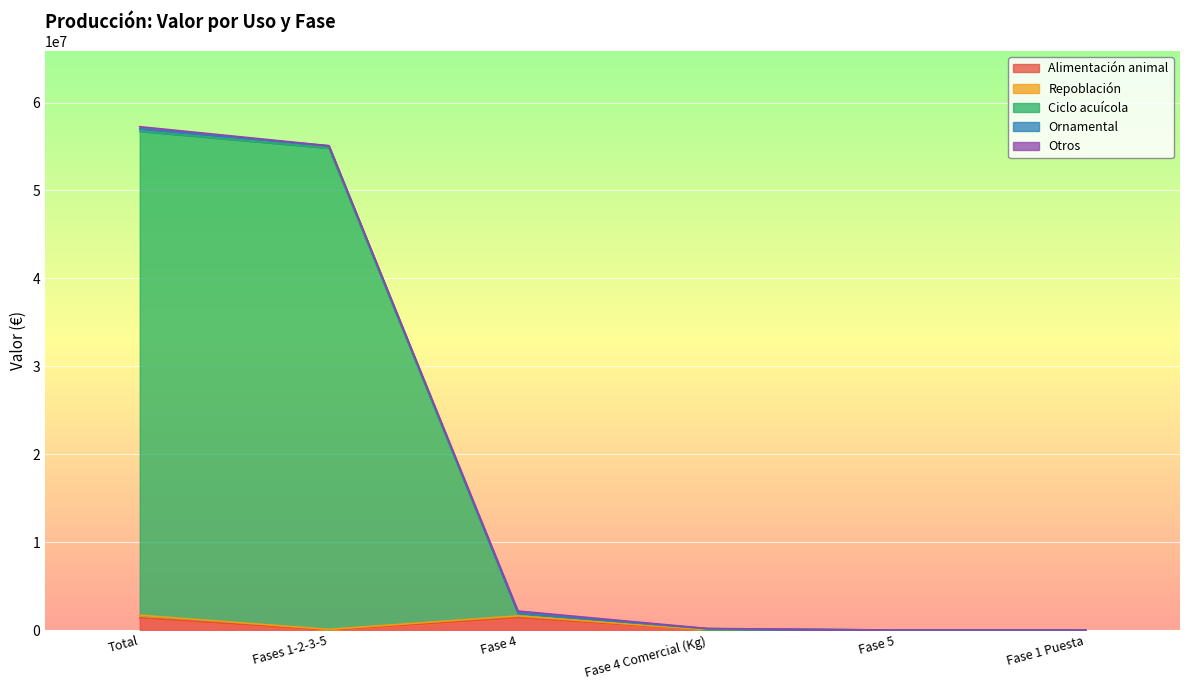

How many lines are shown in the chart?

5